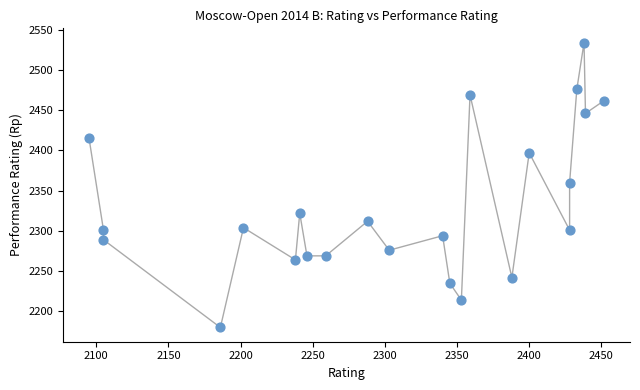

What is the range of Y values (max minus min)?

354